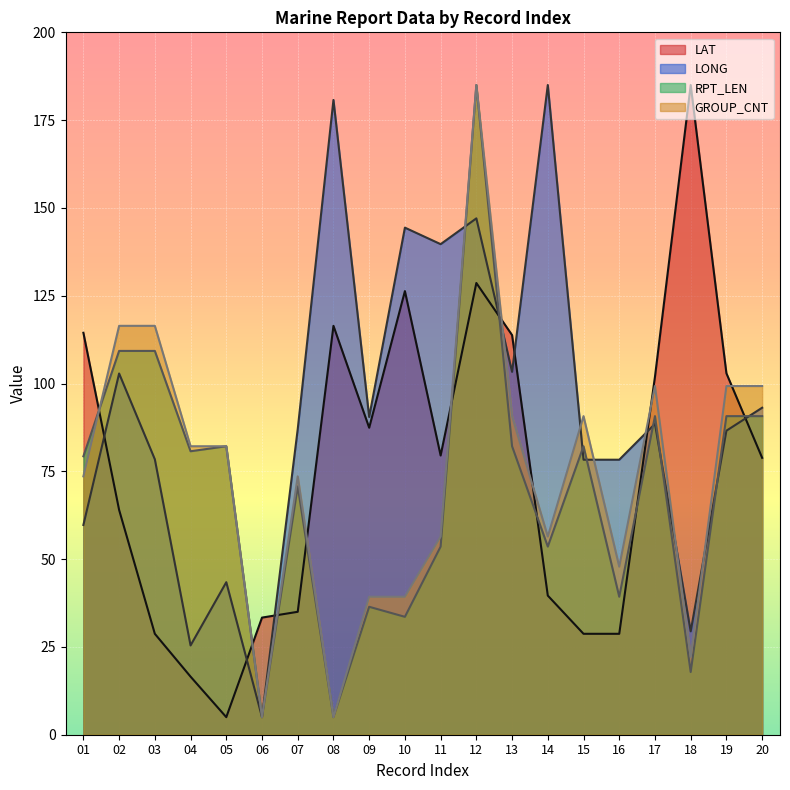

Count the number of categories in the chart.

20